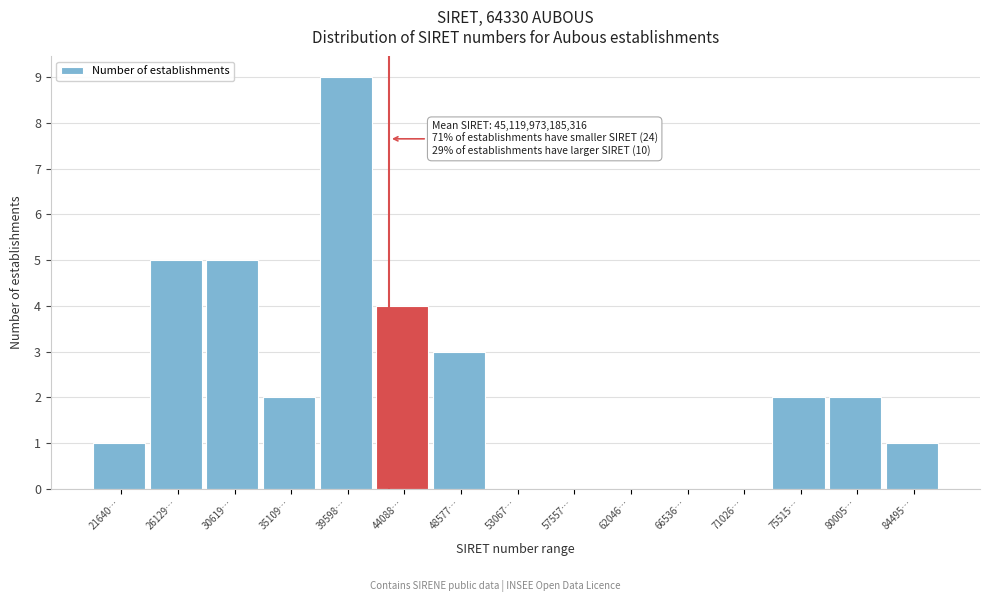

Reading right to left, extract all data points from this chart.

84495…=1	80005…=2	75515…=2	71026…=0	66536…=0	62046…=0	57557…=0	53067…=0	48577…=3	44088…=4	39598…=9	35109…=2	30619…=5	26129…=5	21640…=1